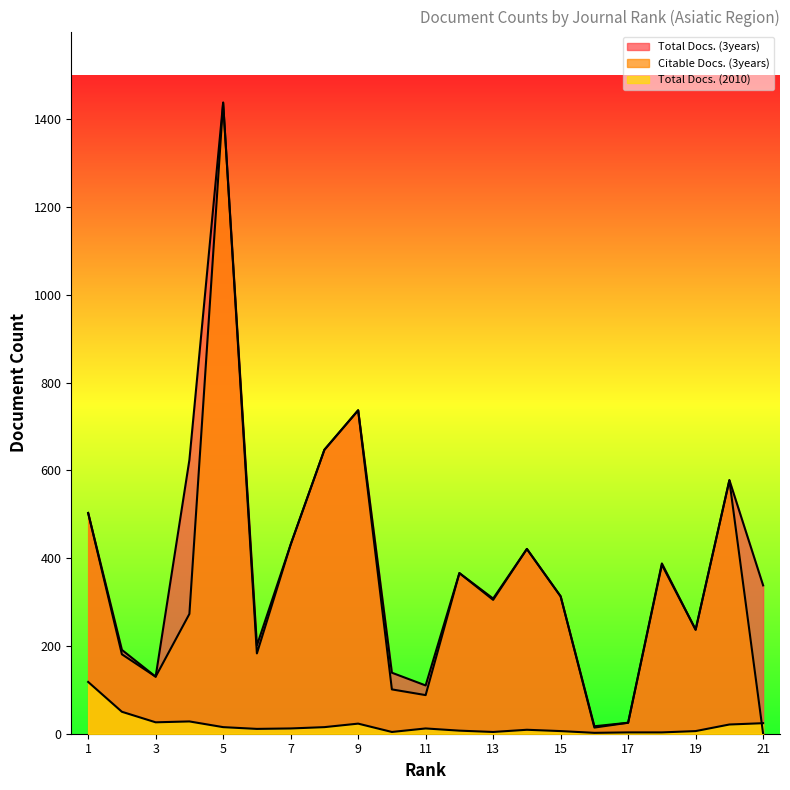

Between 6 and 7, which series saw the biggest shift?

Citable Docs. (3years)